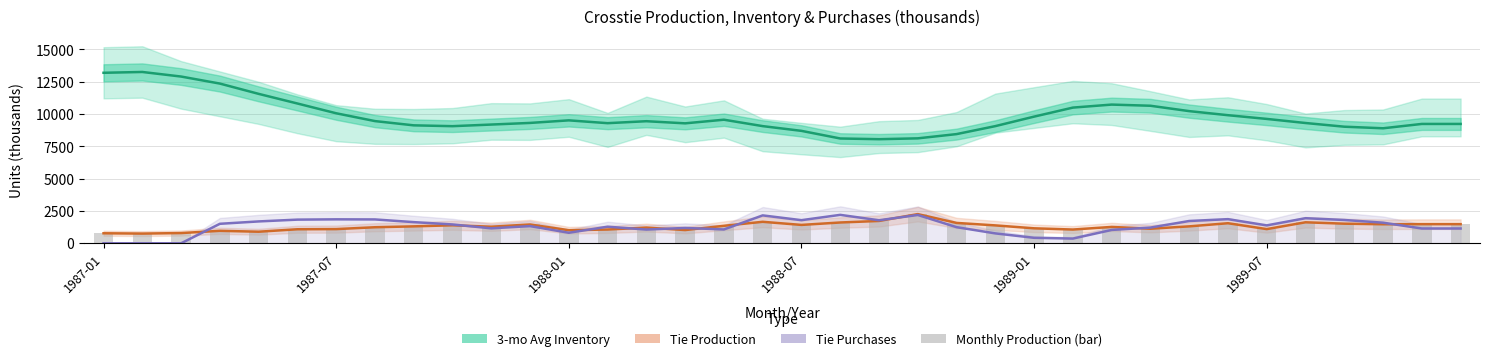

The value of Tie Purchases at 9 is 1459. True or false?

True